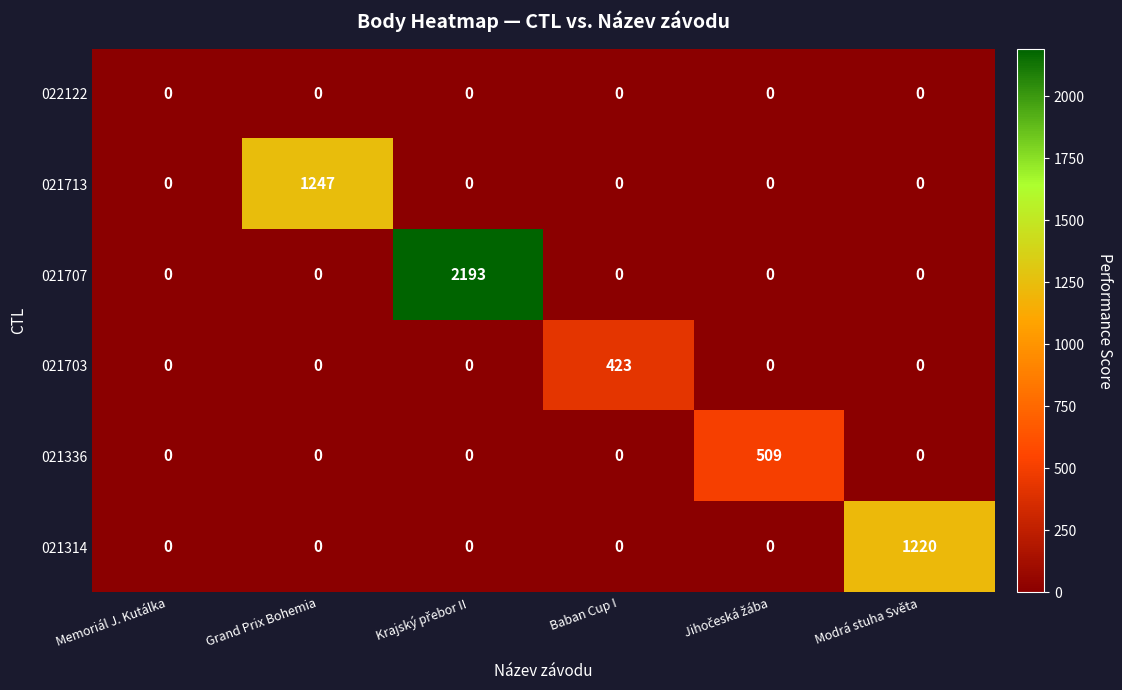

Is it true that 021314 equals 789 at Grand Prix Bohemia?

False